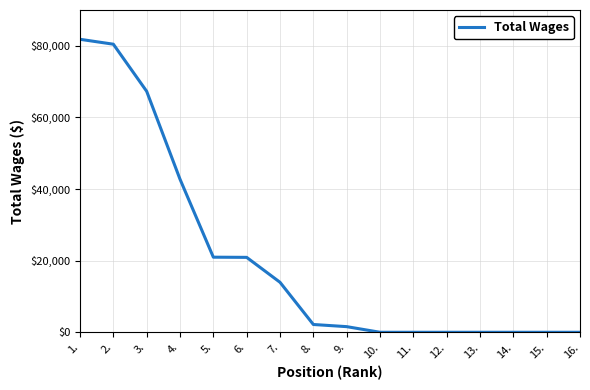

At which label is the value closest to 40914?

4.